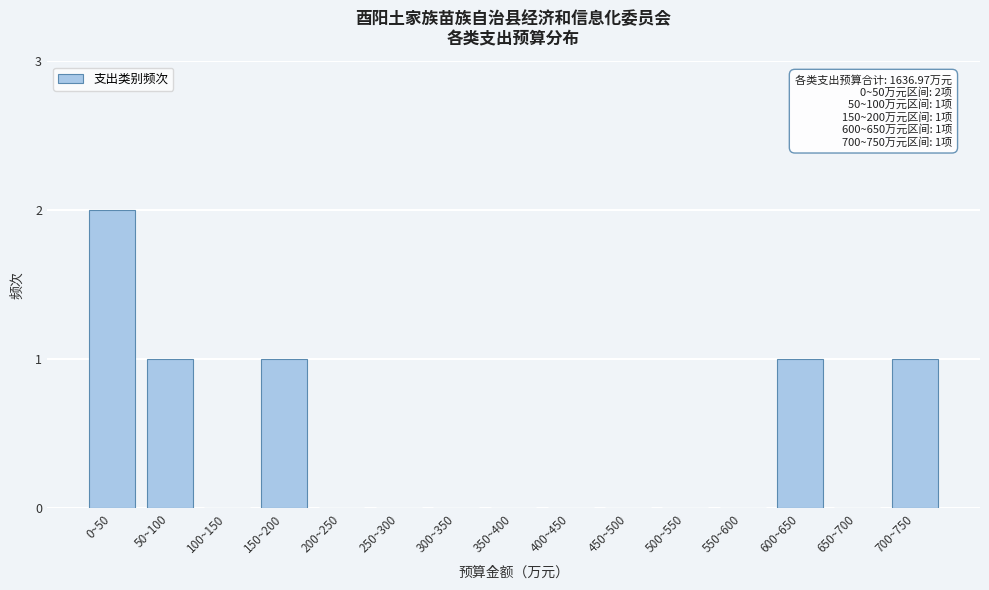

Reading left to right, list all the values displayed in this chart.

0~50=2	50~100=1	100~150=0	150~200=1	200~250=0	250~300=0	300~350=0	350~400=0	400~450=0	450~500=0	500~550=0	550~600=0	600~650=1	650~700=0	700~750=1